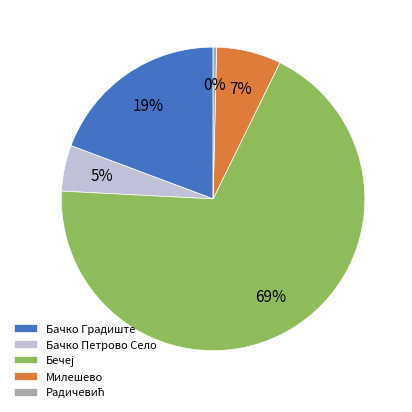

How many segments does this pie chart have?

5